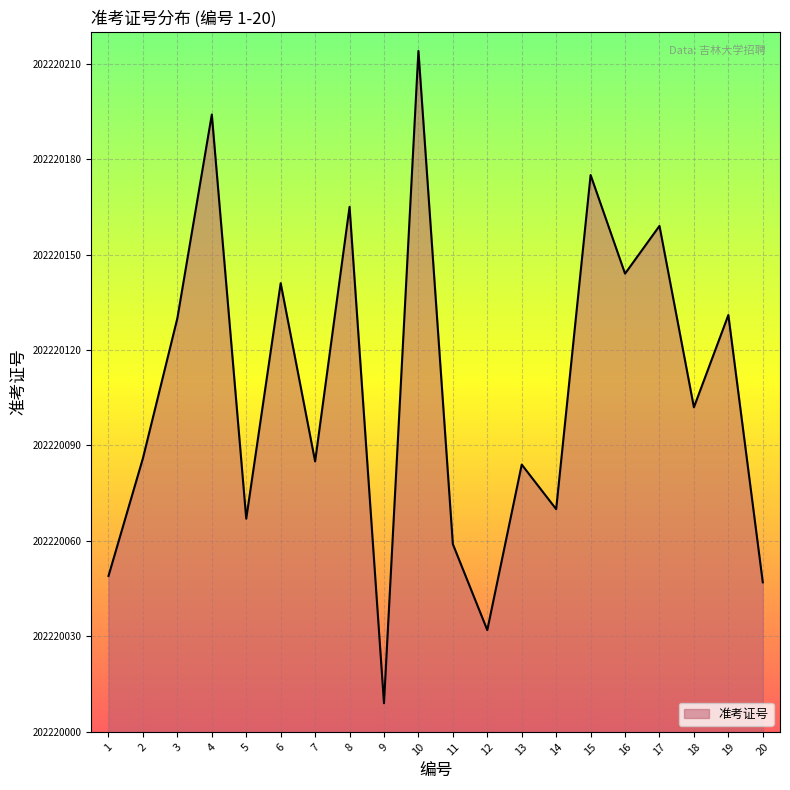

At which category does the data reach its first local valley?

5